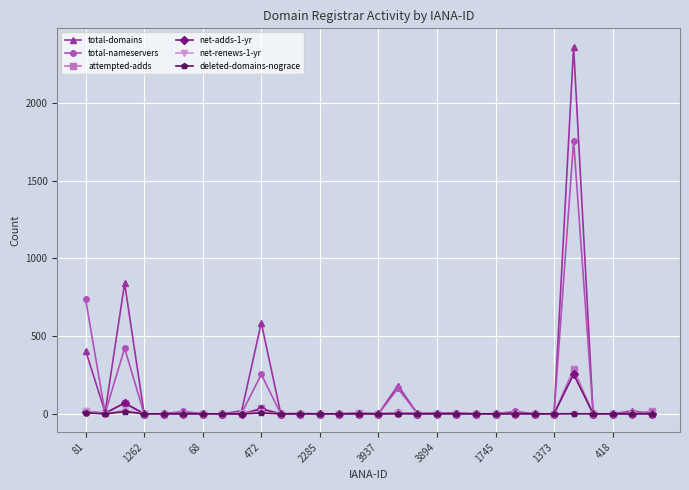

What is the maximum value for total-domains?

2361